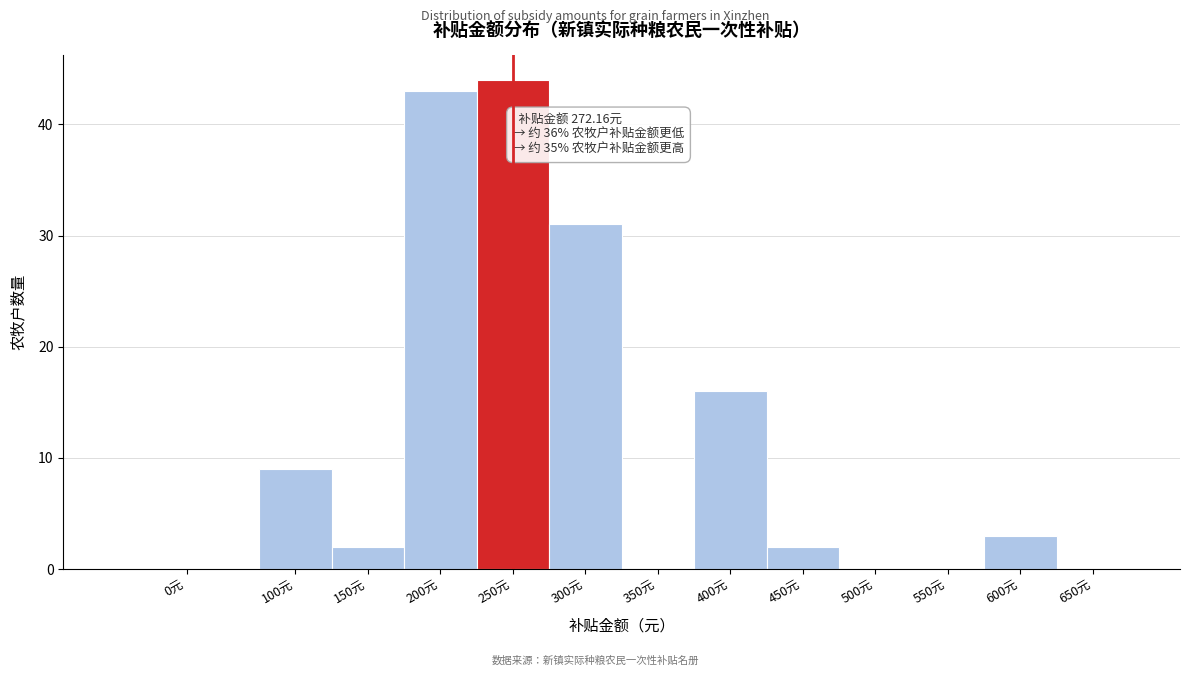

Reading left to right, transcribe all the data shown in this chart.

0元=0	100元=9	150元=2	200元=43	250元=44	300元=31	350元=0	400元=16	450元=2	500元=0	550元=0	600元=3	650元=0